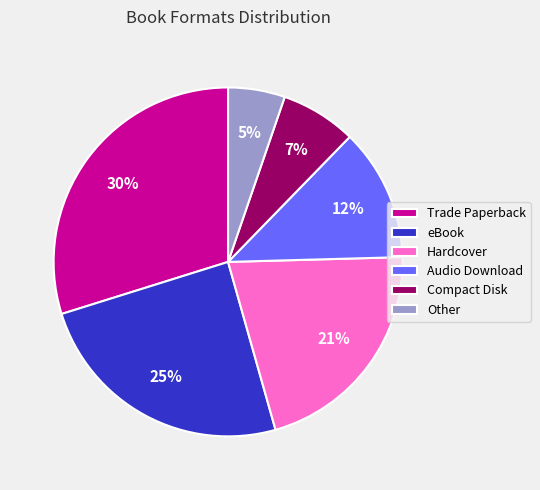

Is the sum of eBook and Audio Download greater than half?

No